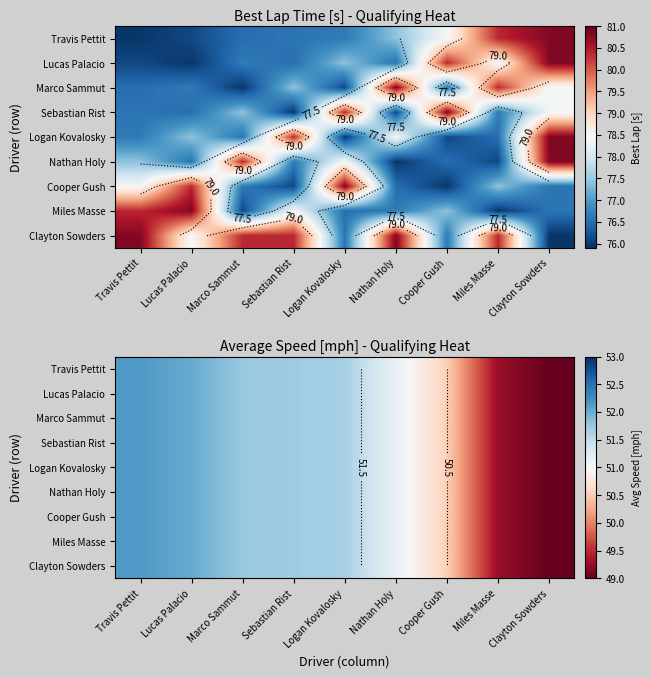

What is the average value of the Cooper Gush series?

51.0